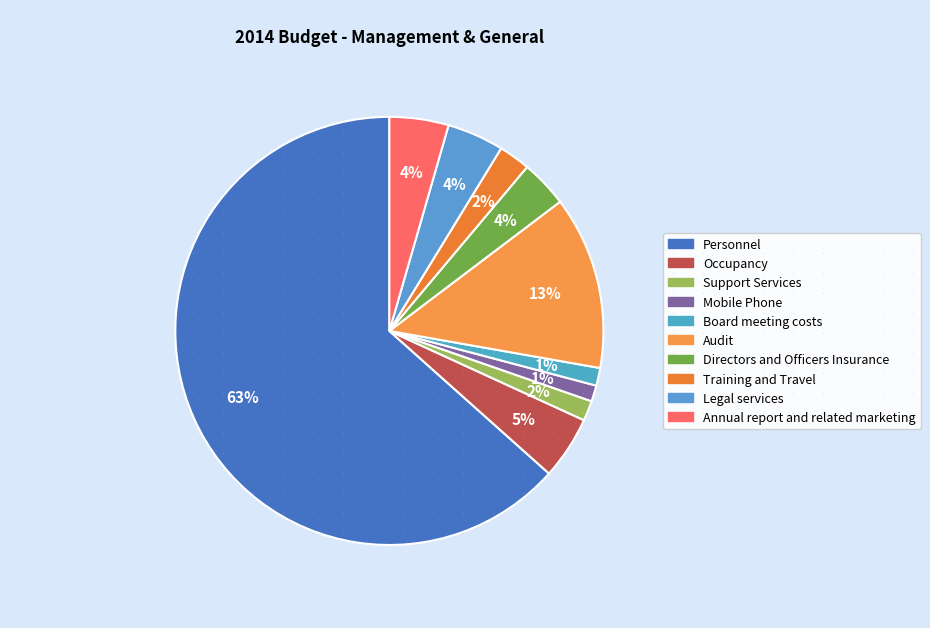

To the nearest percent, what portion does Board meeting costs represent?

1%